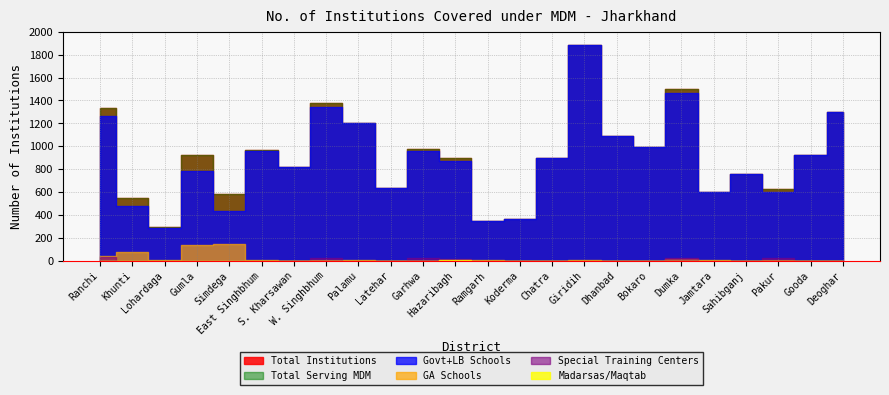

True or false: Madarsas/Maqtab and Special Training Centers cross at least once.

False